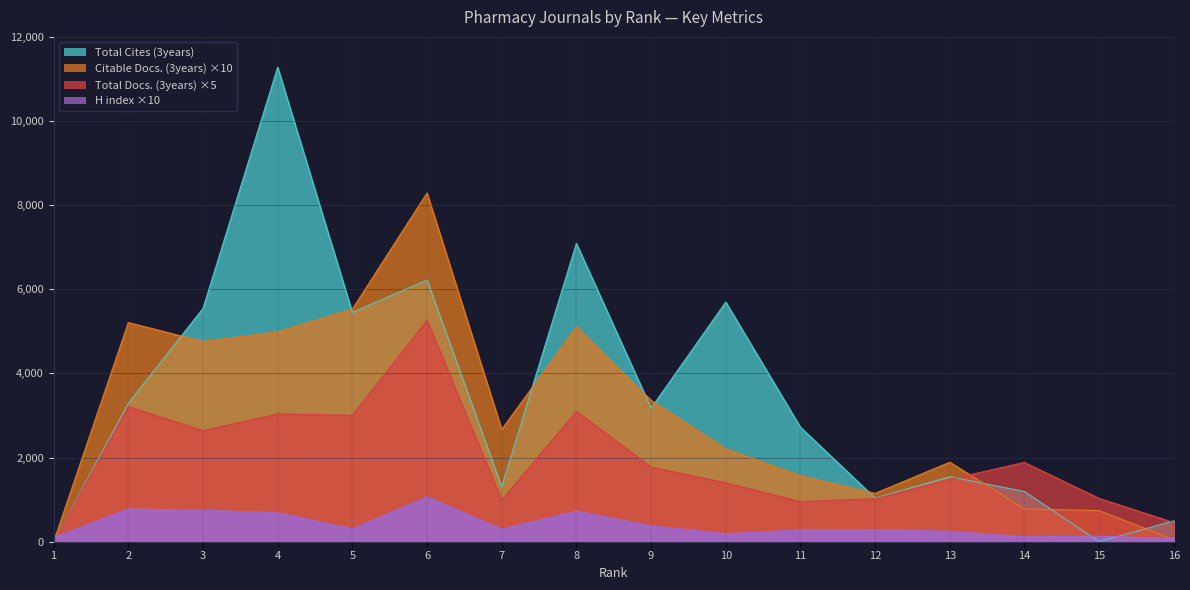

Rank the series by their maximum value, from lowest to highest.

H index, Total Docs. (3years), Citable Docs. (3years), Total Cites (3years)